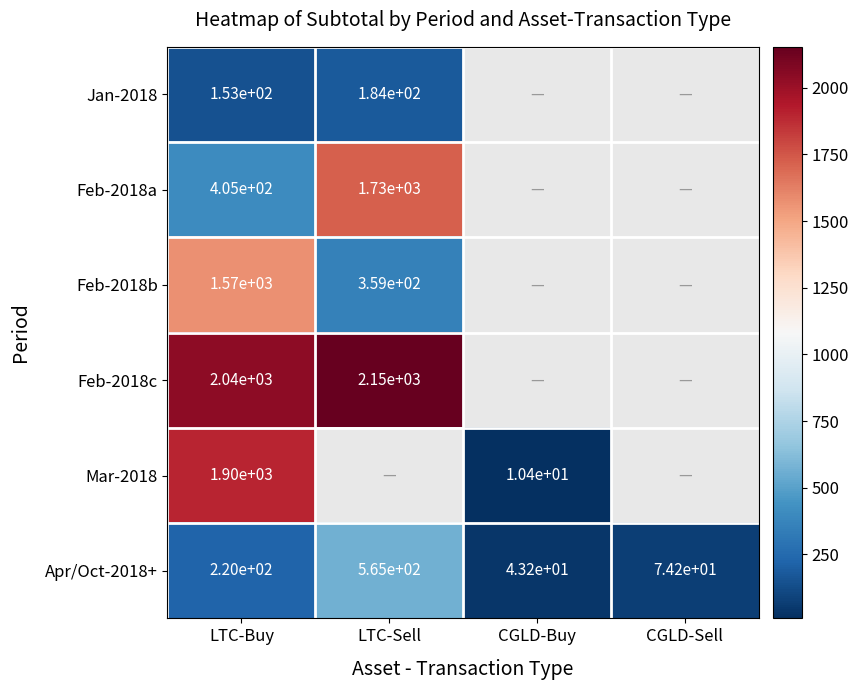

At how many categories does at least one series exceed 1868?

2